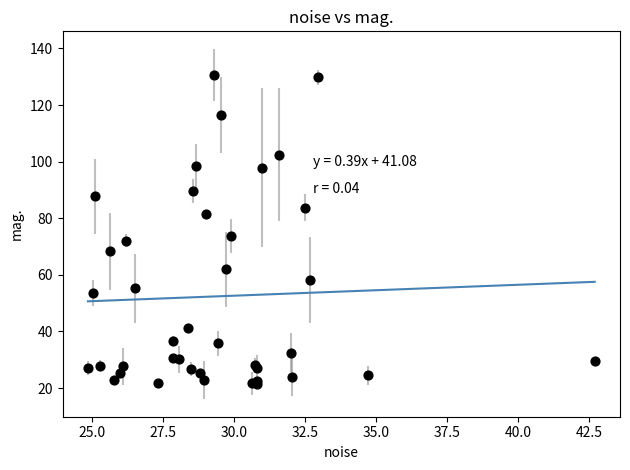

What Y value in the scatter plot is closest to 76?

73.7